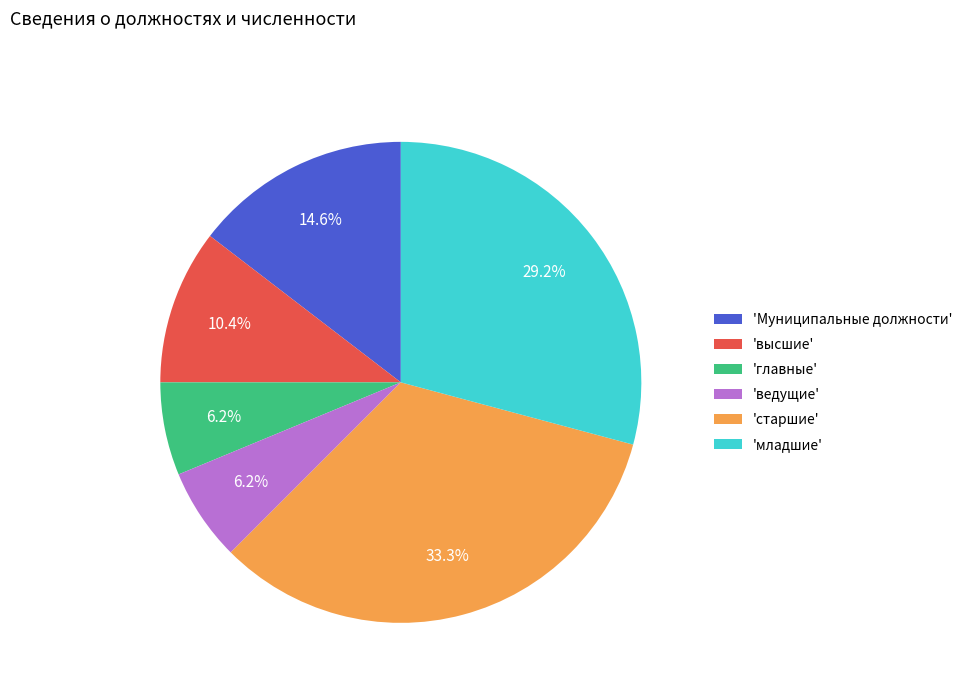

Between 'высшие' and 'старшие', which is larger?

'старшие'